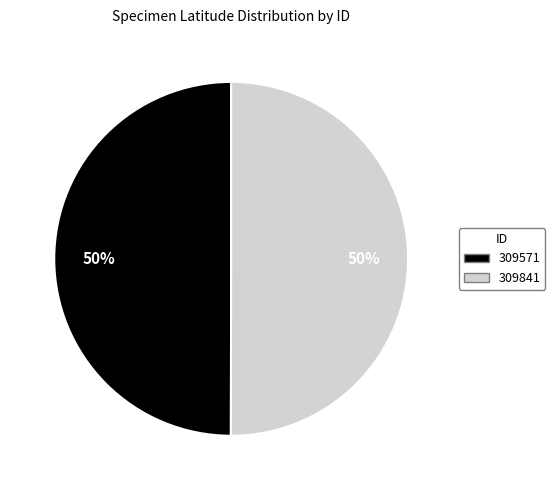

What is the ratio of the value at 309841 to the value at 309571?

1.0